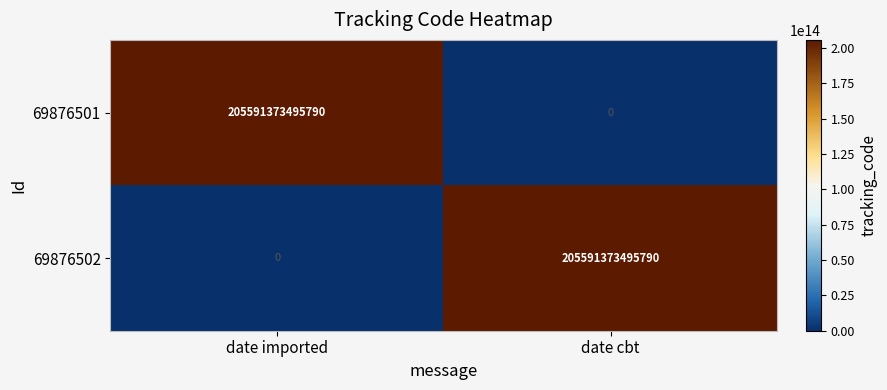

At which label is 69876502 closest to 102795686747895?

date imported